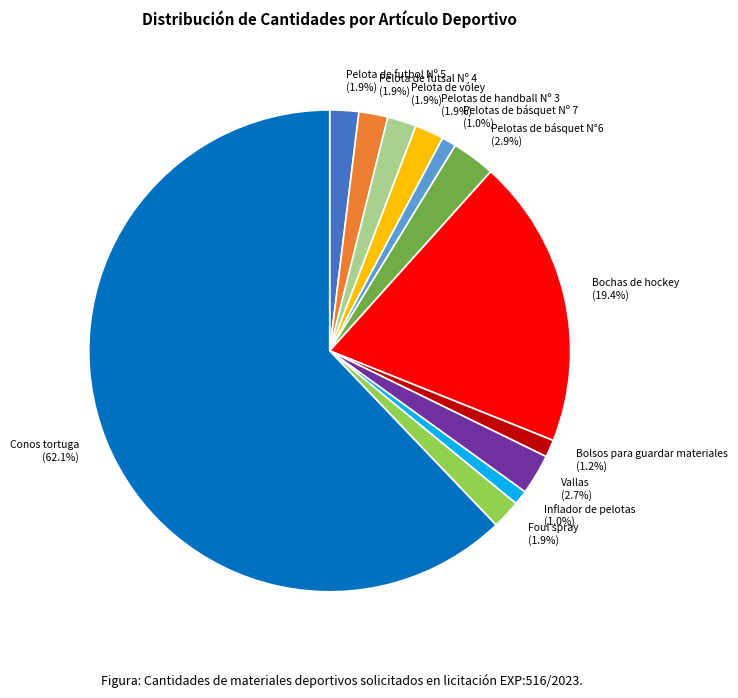

How much of the chart is everything except Pelota de futsal Nº 4?

98.1%